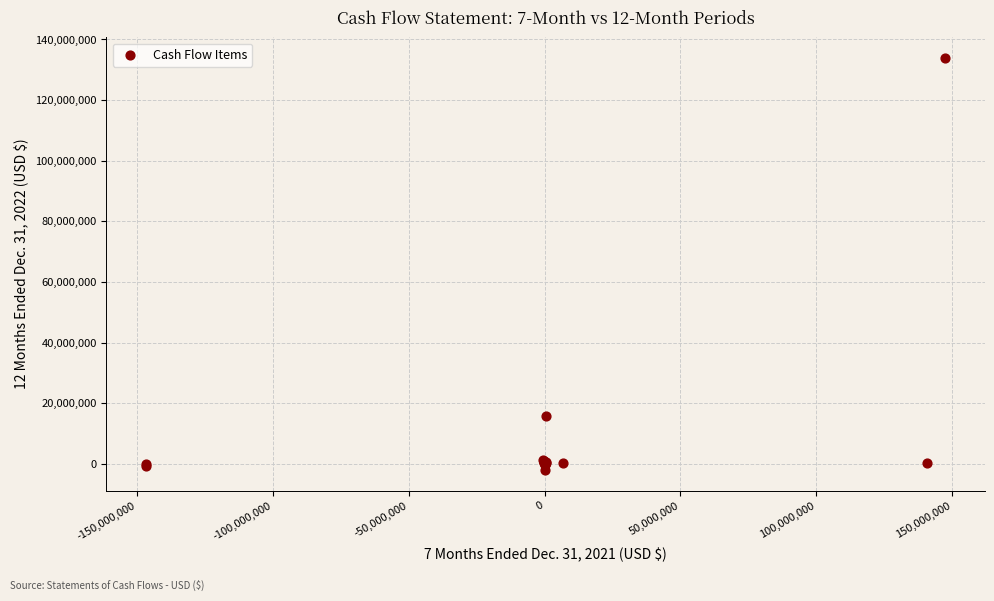

What Y value in the scatter plot is closest to 65918000?

15759861